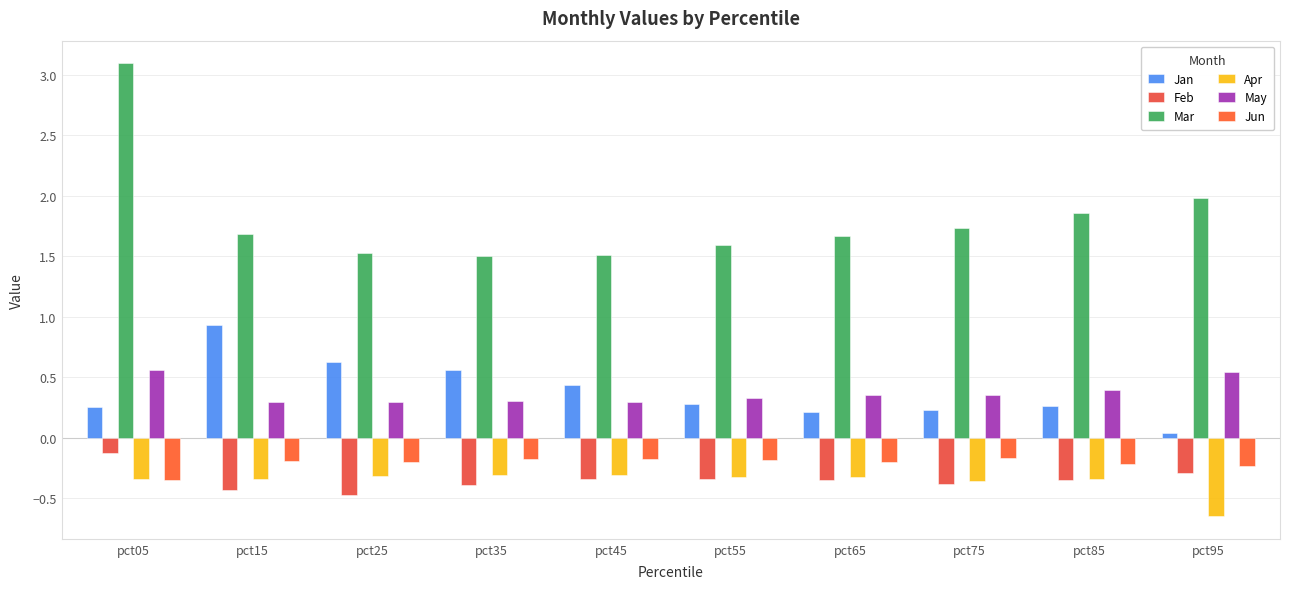

Reading left to right, extract all data points from this chart.

Jan: pct05=0.3	pct15=0.9	pct25=0.6	pct35=0.6	pct45=0.4	pct55=0.3	pct65=0.2	pct75=0.2	pct85=0.3	pct95=0.0
Feb: pct05=-0.1	pct15=-0.4	pct25=-0.5	pct35=-0.4	pct45=-0.3	pct55=-0.3	pct65=-0.4	pct75=-0.4	pct85=-0.4	pct95=-0.3
Mar: pct05=3.1	pct15=1.7	pct25=1.5	pct35=1.5	pct45=1.5	pct55=1.6	pct65=1.7	pct75=1.7	pct85=1.9	pct95=2.0
Apr: pct05=-0.3	pct15=-0.3	pct25=-0.3	pct35=-0.3	pct45=-0.3	pct55=-0.3	pct65=-0.3	pct75=-0.4	pct85=-0.3	pct95=-0.6
May: pct05=0.6	pct15=0.3	pct25=0.3	pct35=0.3	pct45=0.3	pct55=0.3	pct65=0.4	pct75=0.4	pct85=0.4	pct95=0.5
Jun: pct05=-0.4	pct15=-0.2	pct25=-0.2	pct35=-0.2	pct45=-0.2	pct55=-0.2	pct65=-0.2	pct75=-0.2	pct85=-0.2	pct95=-0.2